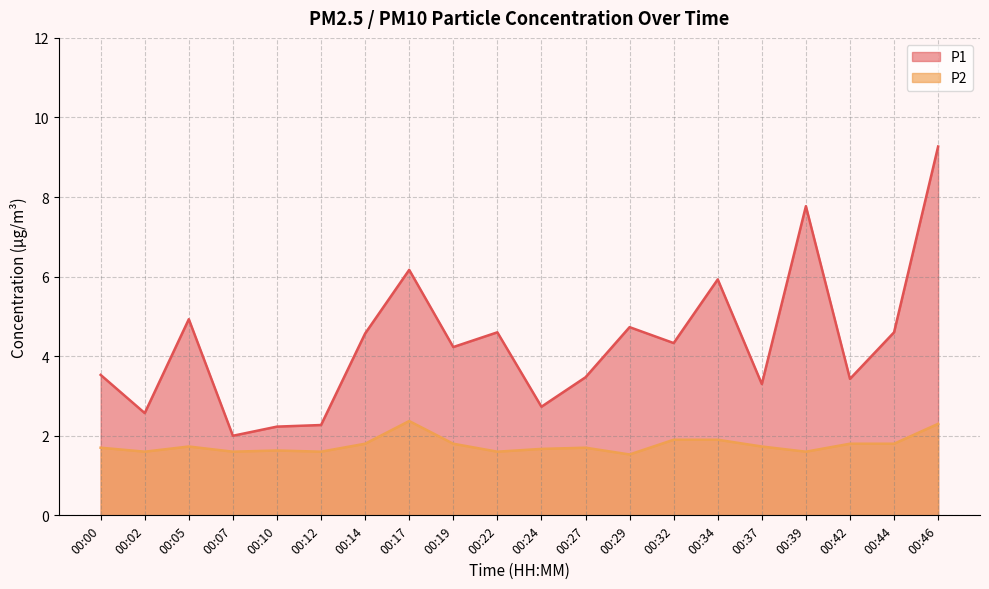

Reading left to right, extract all data points from this chart.

P1: 00:00=3.5	00:02=2.6	00:05=4.9	00:07=2.0	00:10=2.2	00:12=2.3	00:14=4.6	00:17=6.2	00:19=4.2	00:22=4.6	00:24=2.7	00:27=3.5	00:29=4.7	00:32=4.3	00:34=5.9	00:37=3.3	00:39=7.8	00:42=3.4	00:44=4.6	00:46=9.3
P2: 00:00=1.7	00:02=1.6	00:05=1.7	00:07=1.6	00:10=1.6	00:12=1.6	00:14=1.8	00:17=2.4	00:19=1.8	00:22=1.6	00:24=1.7	00:27=1.7	00:29=1.5	00:32=1.9	00:34=1.9	00:37=1.7	00:39=1.6	00:42=1.8	00:44=1.8	00:46=2.3